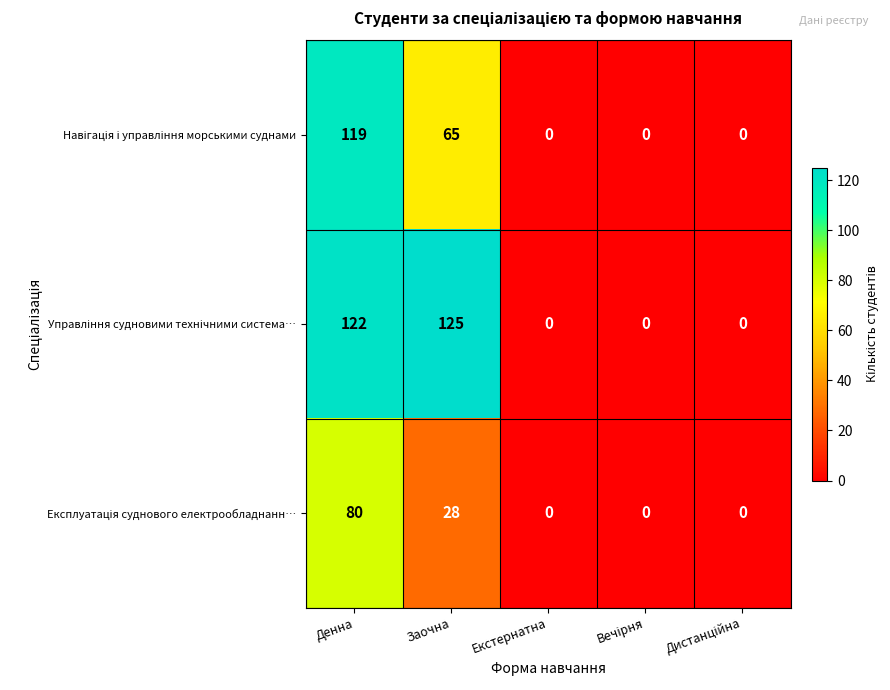

What is the total value across all series at Денна?

321